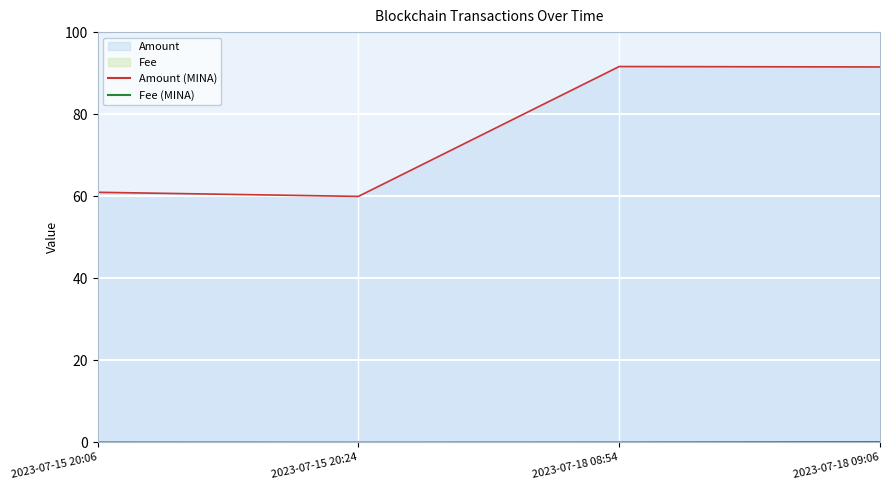

True or false: Fee and Amount cross at least once.

False